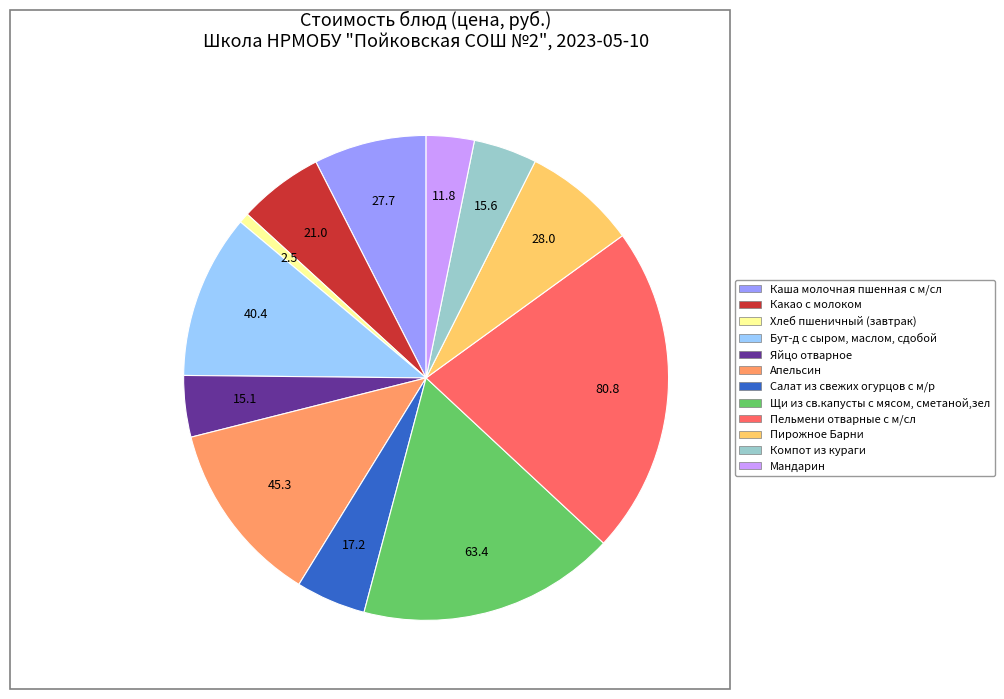

Is the sum of Компот из кураги and Бут-д с сыром, маслом, сдобой greater than half?

No